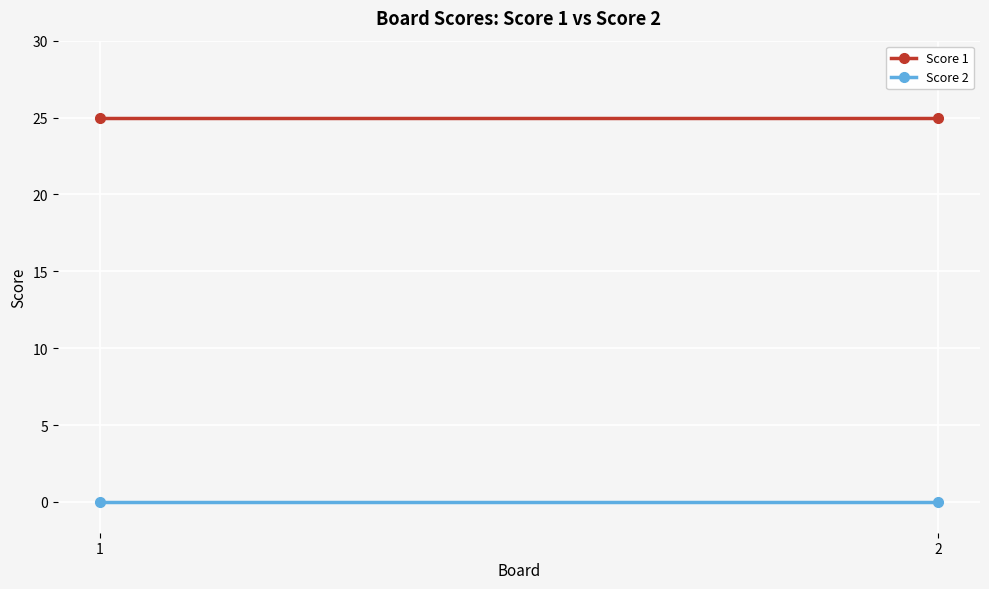

What is the highest value of the Score 1 series?

25